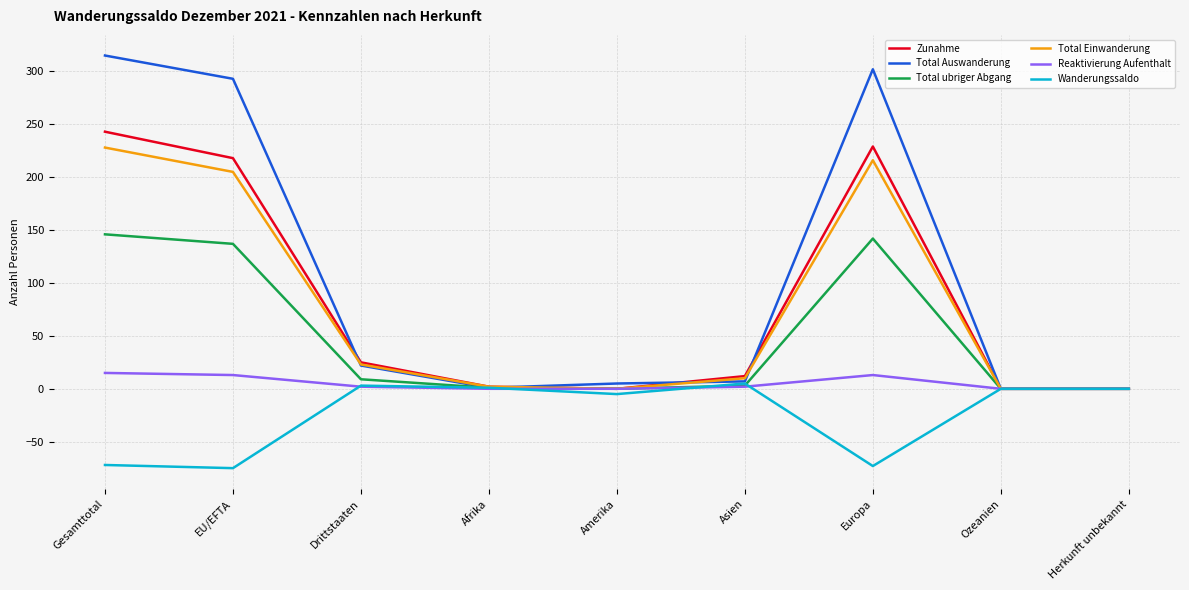

True or false: Total ubriger Abgang has a value of -61 at Ozeanien.

False